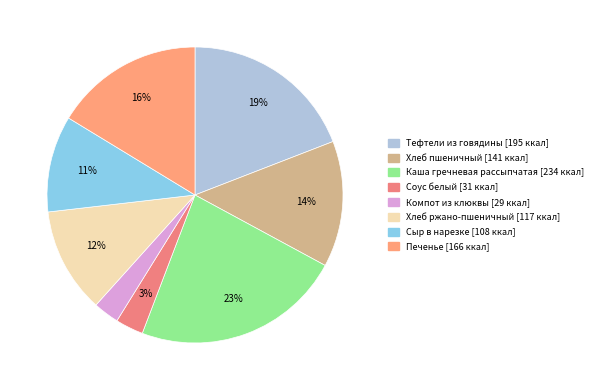

To the nearest percent, what percentage of the pie is Хлеб ржано-пшеничный?

12%